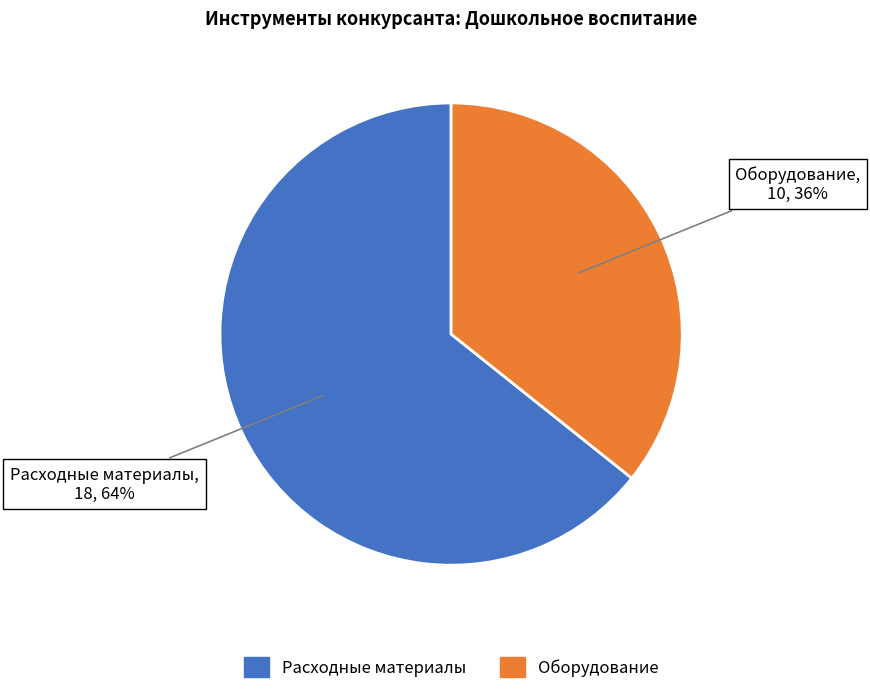

Is it true that Расходные материалы is 64% of the pie?

True